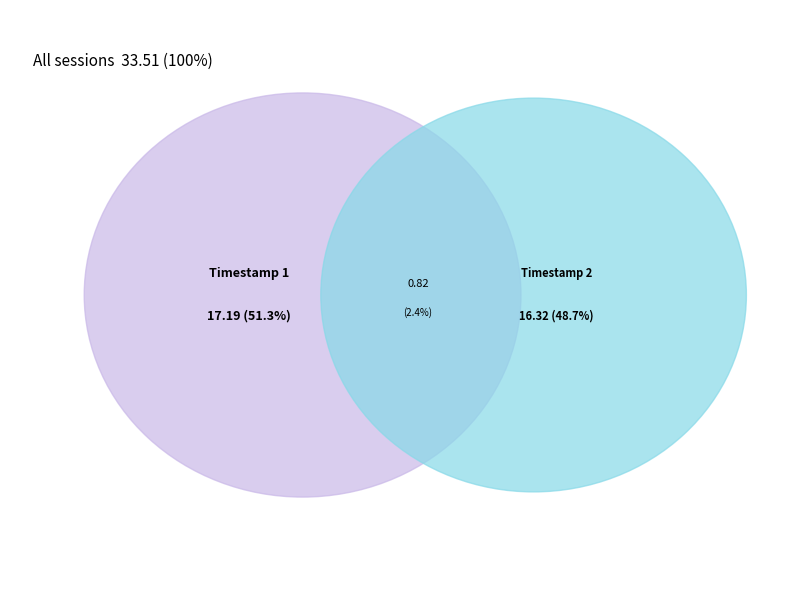

The 2023-08-29T20:24:52.622Z slice represents 49% of the pie. True or false?

True